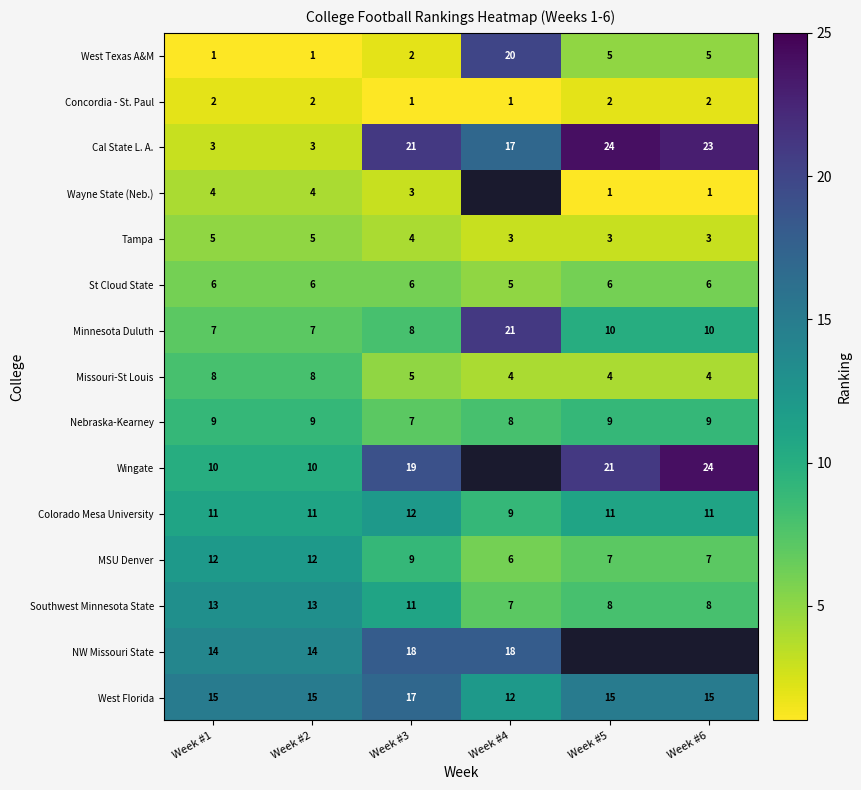

Count the MSU Denver values in the range 7 to 12.

5